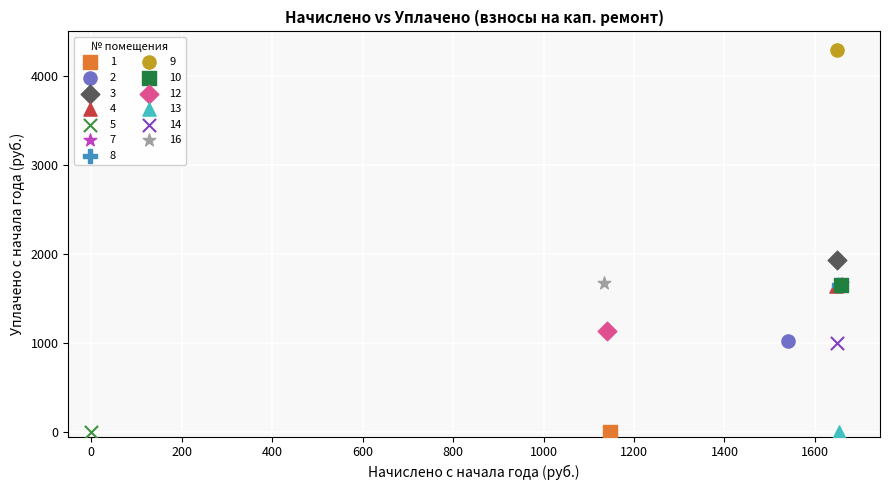

What are all the series names shown in the legend?

1, 2, 3, 4, 5, 7, 8, 9, 10, 12, 13, 14, 16